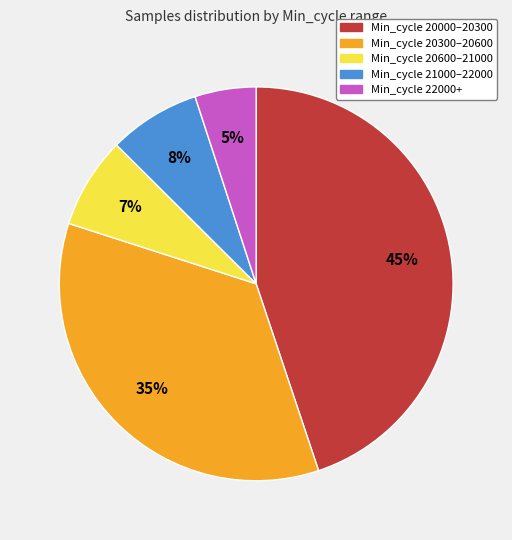

How many slices are in this pie chart?

5